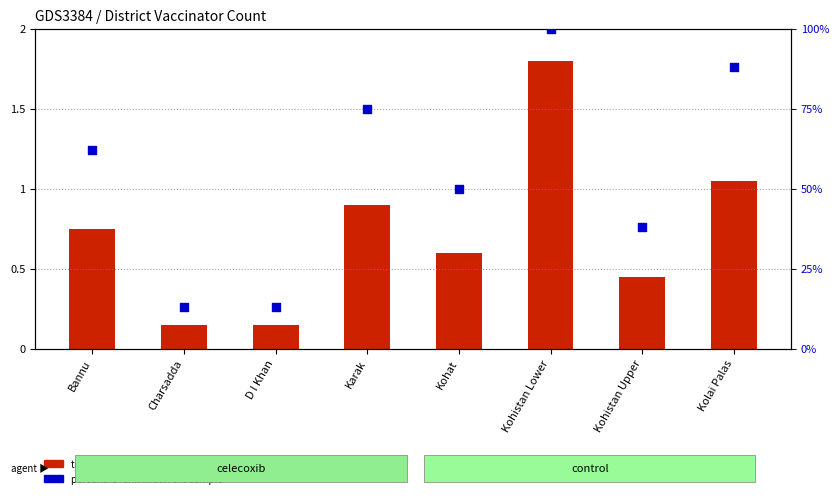

What is the total value across all series at Charsadda?

0.4